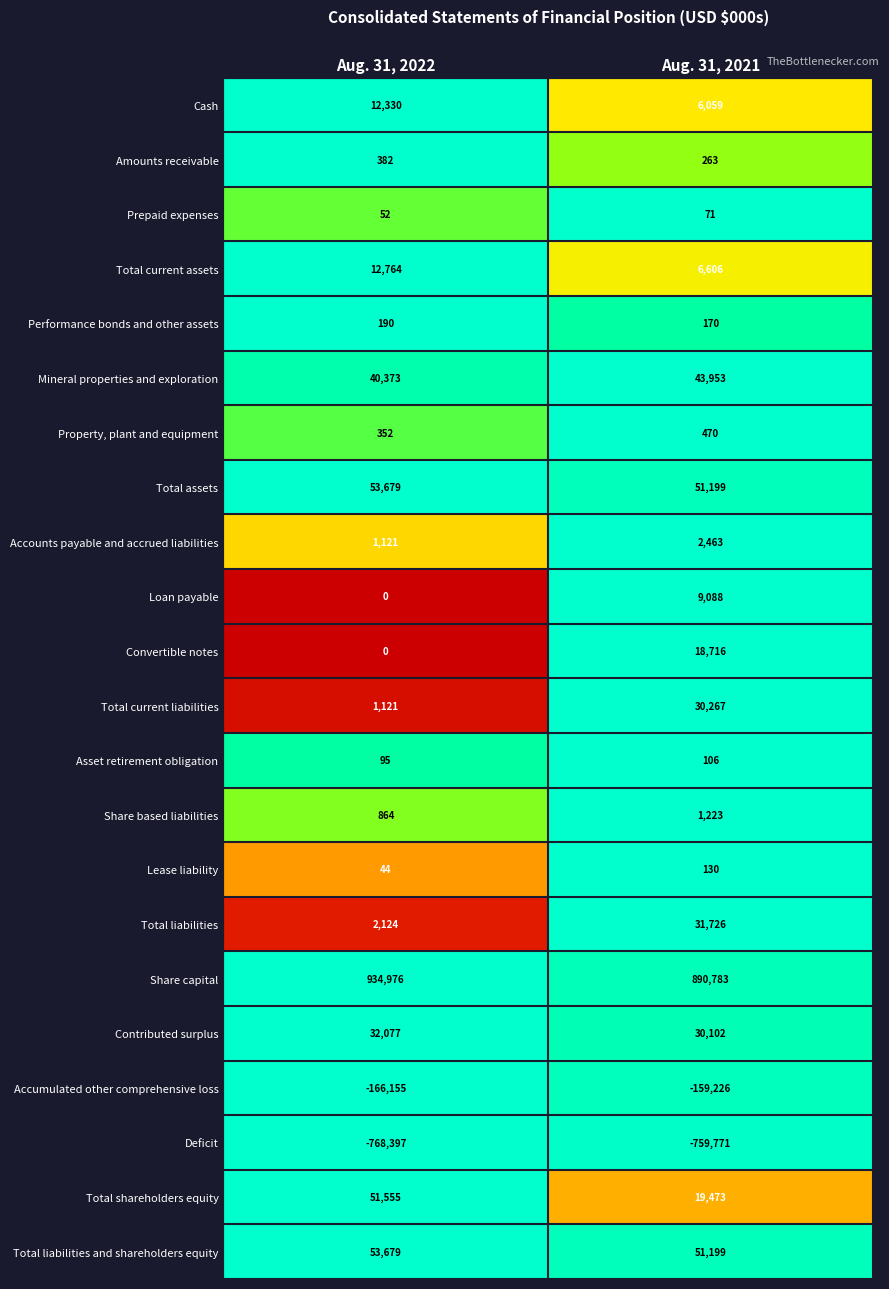

Which category has the lowest value across all series?

Aug. 31, 2022